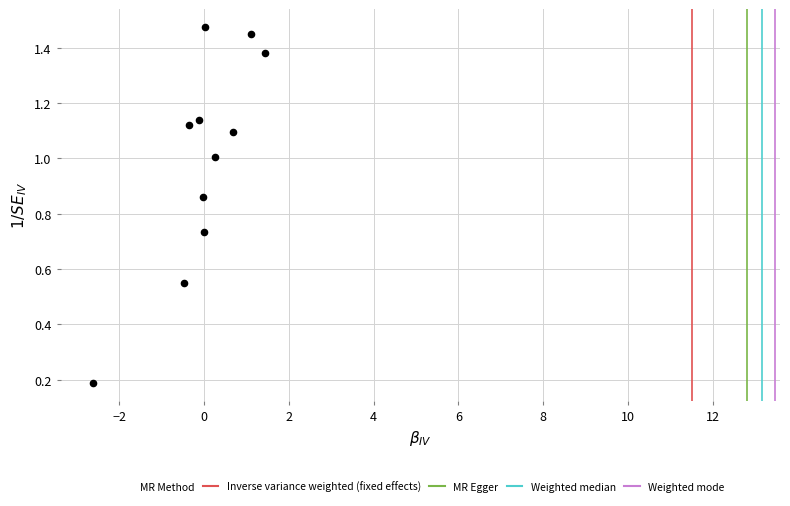

What is the range of Y values (max minus min)?

1.3